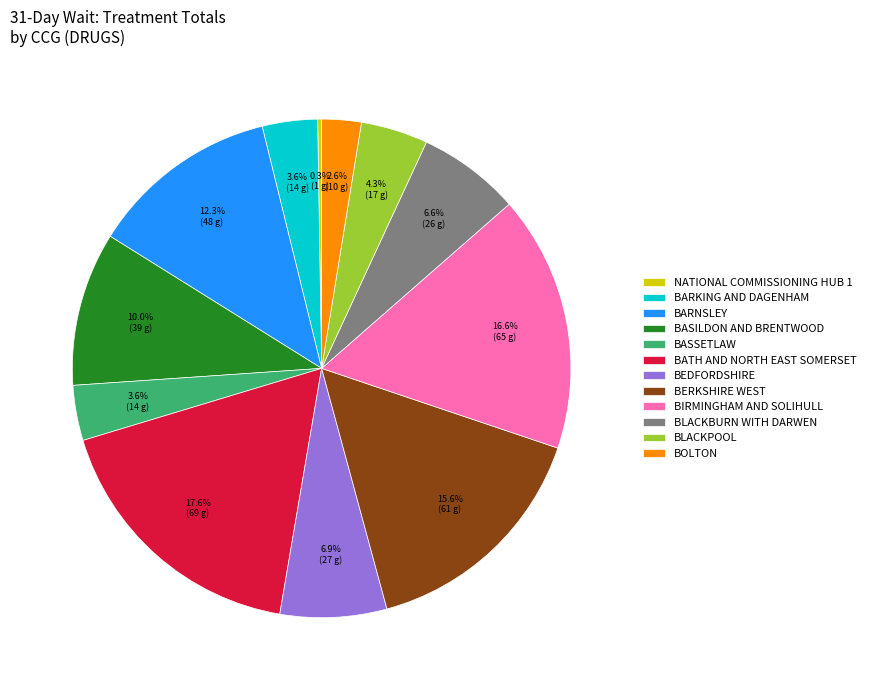

To the nearest percent, what is the difference between the largest and smallest slice percentages?

17%